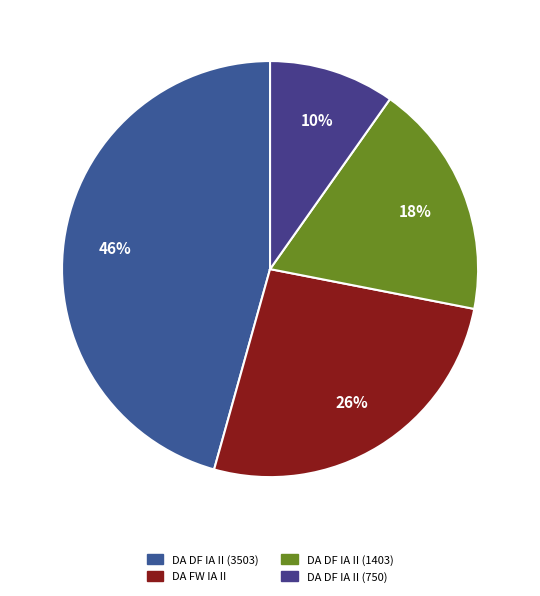

How many segments does this pie chart have?

4